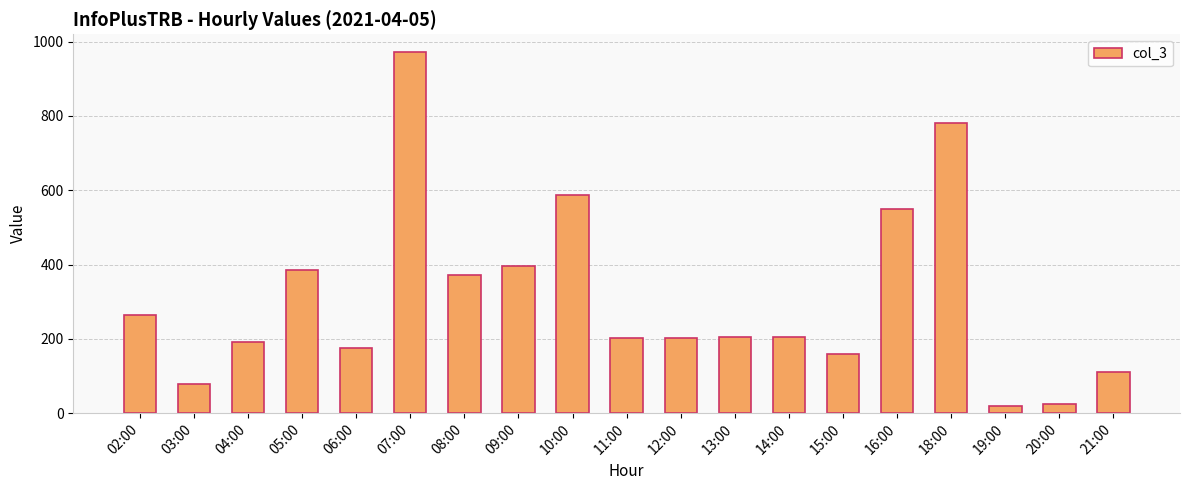

What is the label of the 11th bar from the right?

10:00